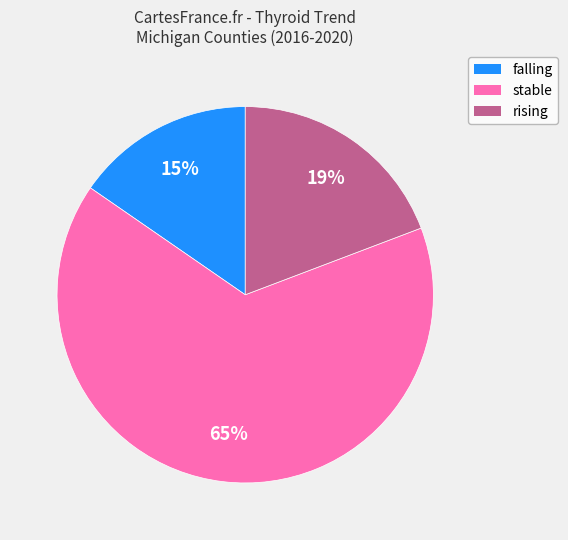

How many slices are in this pie chart?

3